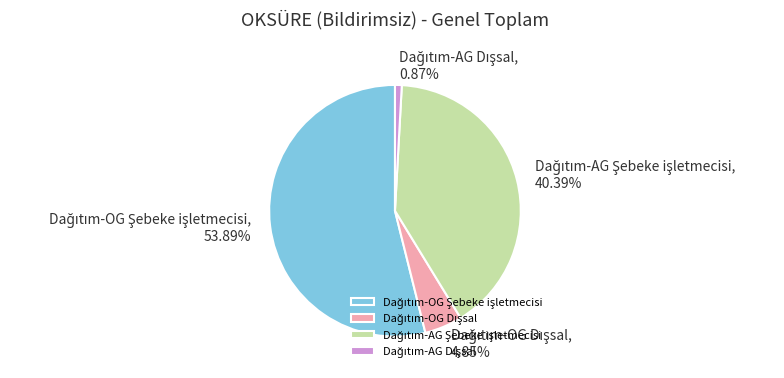

Is there a majority slice in this chart?

Yes